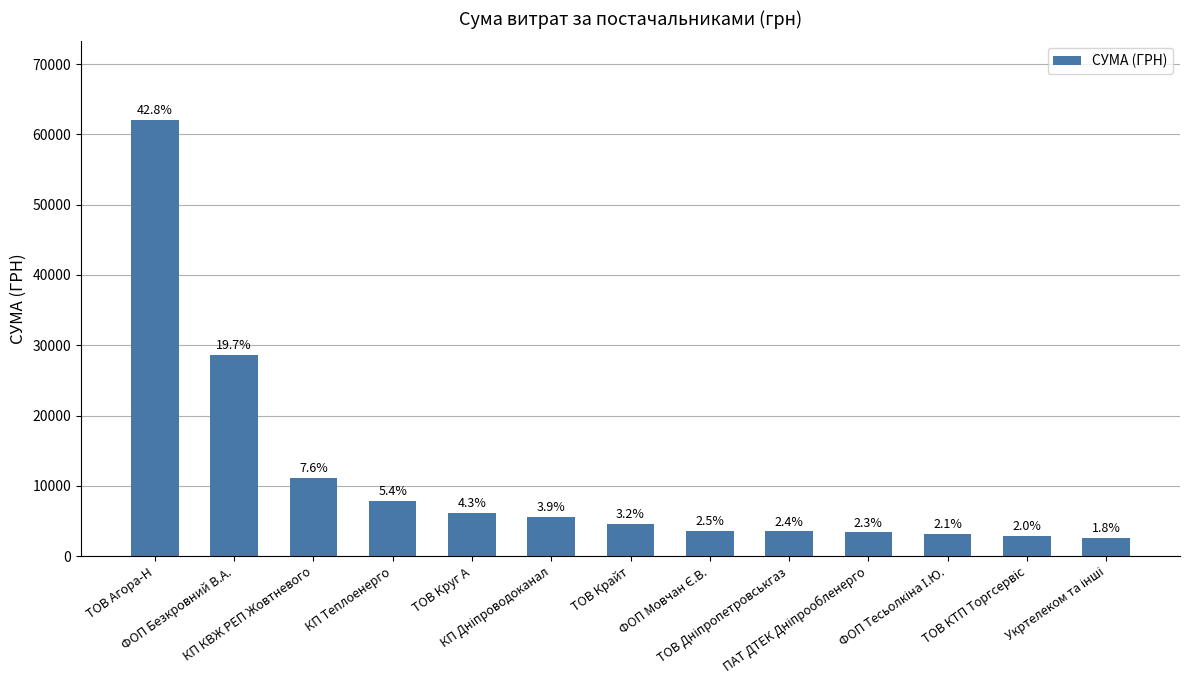

What is the difference between the values at ТОВ Дніпропетровськгаз and ФОП Безкровний В.А.?

25084.4